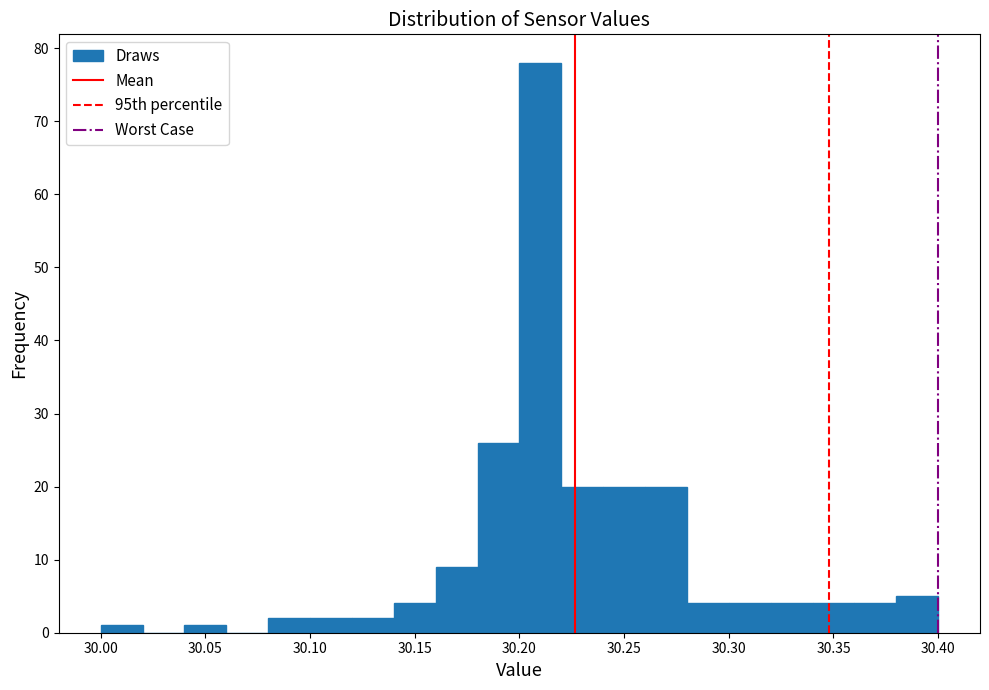

Reading left to right, transcribe this chart: for each bar, give the range it covers on the x-axis and its height. The values are not printed on the chart, so give them approximately, as read against the axis.

30.00 to 30.02: 1
30.02 to 30.04: 0
30.04 to 30.06: 1
30.06 to 30.08: 0
30.08 to 30.10: 2
30.10 to 30.12: 2
30.12 to 30.14: 2
30.14 to 30.16: 4
30.16 to 30.18: 9
30.18 to 30.20: 26
30.20 to 30.22: 78
30.22 to 30.24: 20
30.24 to 30.26: 20
30.26 to 30.28: 20
30.28 to 30.30: 4
30.30 to 30.32: 4
30.32 to 30.34: 4
30.34 to 30.36: 4
30.36 to 30.38: 4
30.38 to 30.40: 5